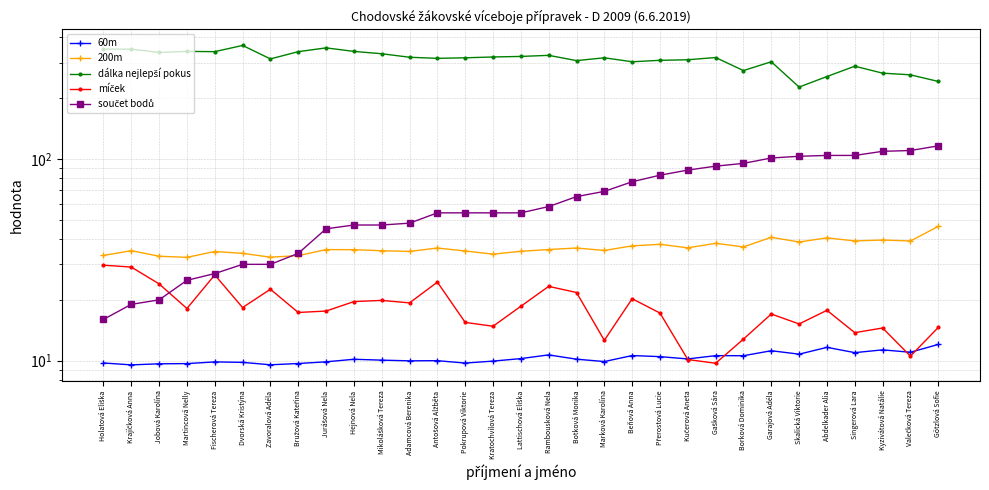

What is the difference between the highest and lowest values at Krajíčková Anna?

340.5